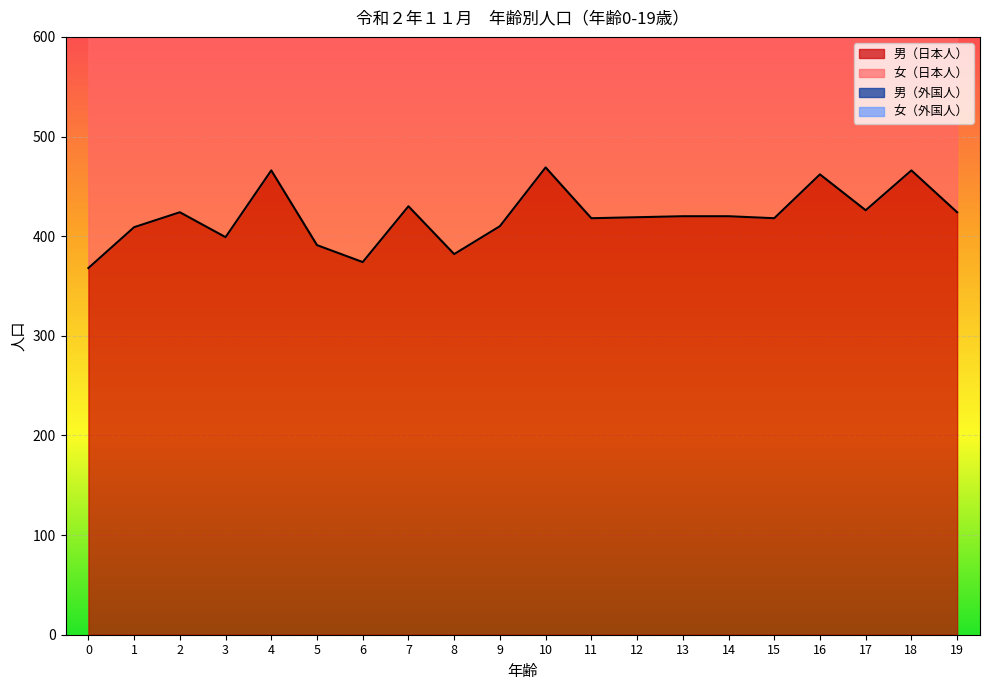

What value does the 女（日本人） series have at 13, to the nearest 5?

400